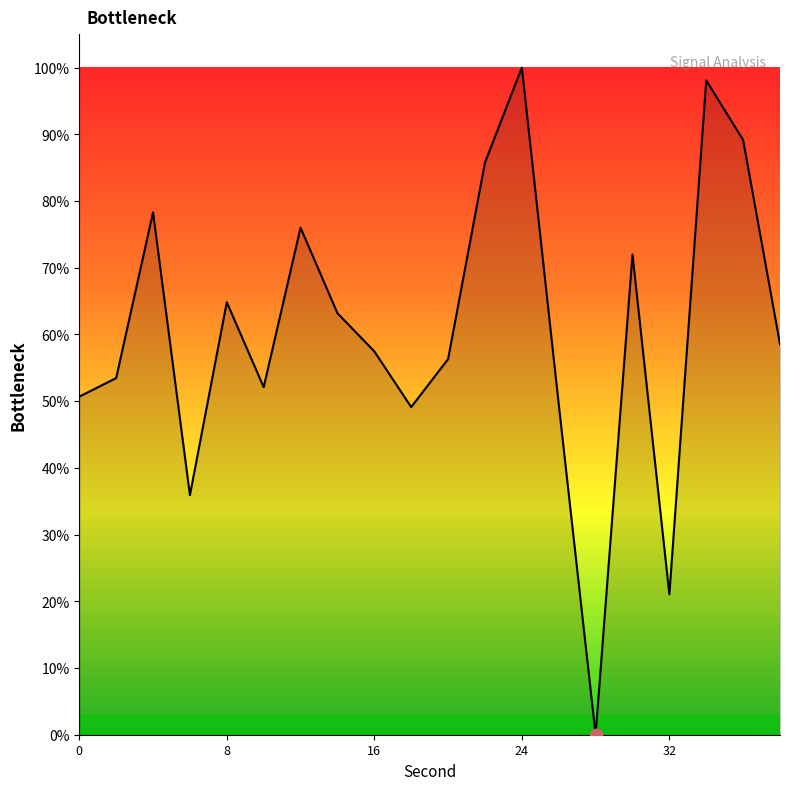

What is the difference between the maximum and minimum values?

100.0